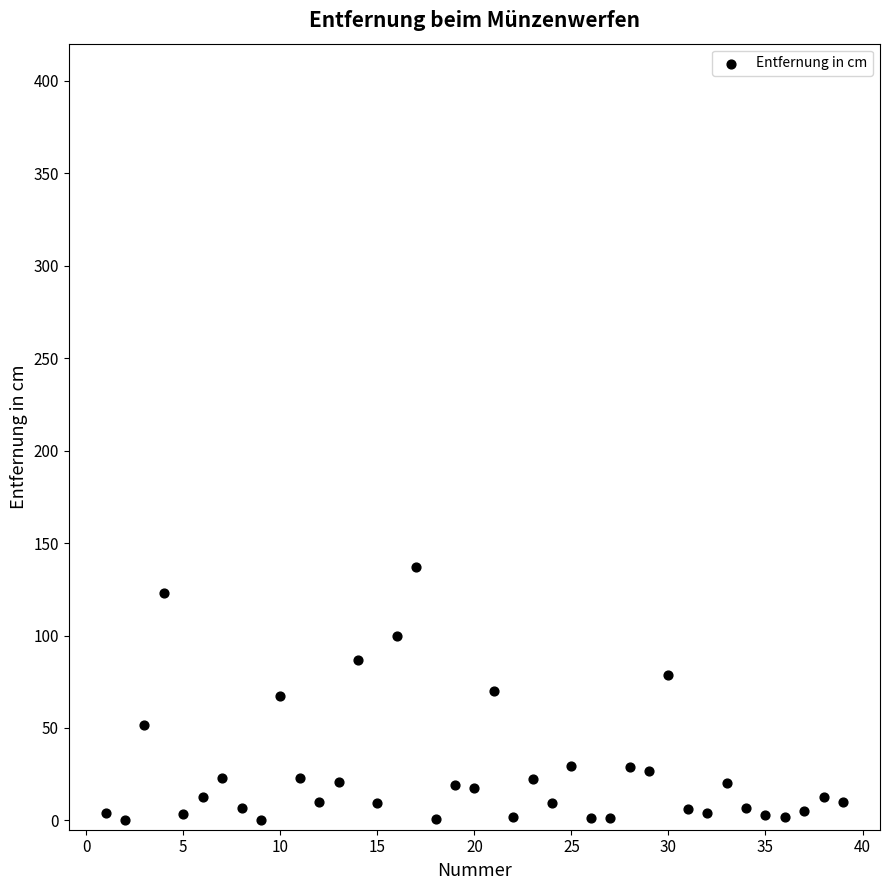

What is the range of Y values (max minus min)?

137.0